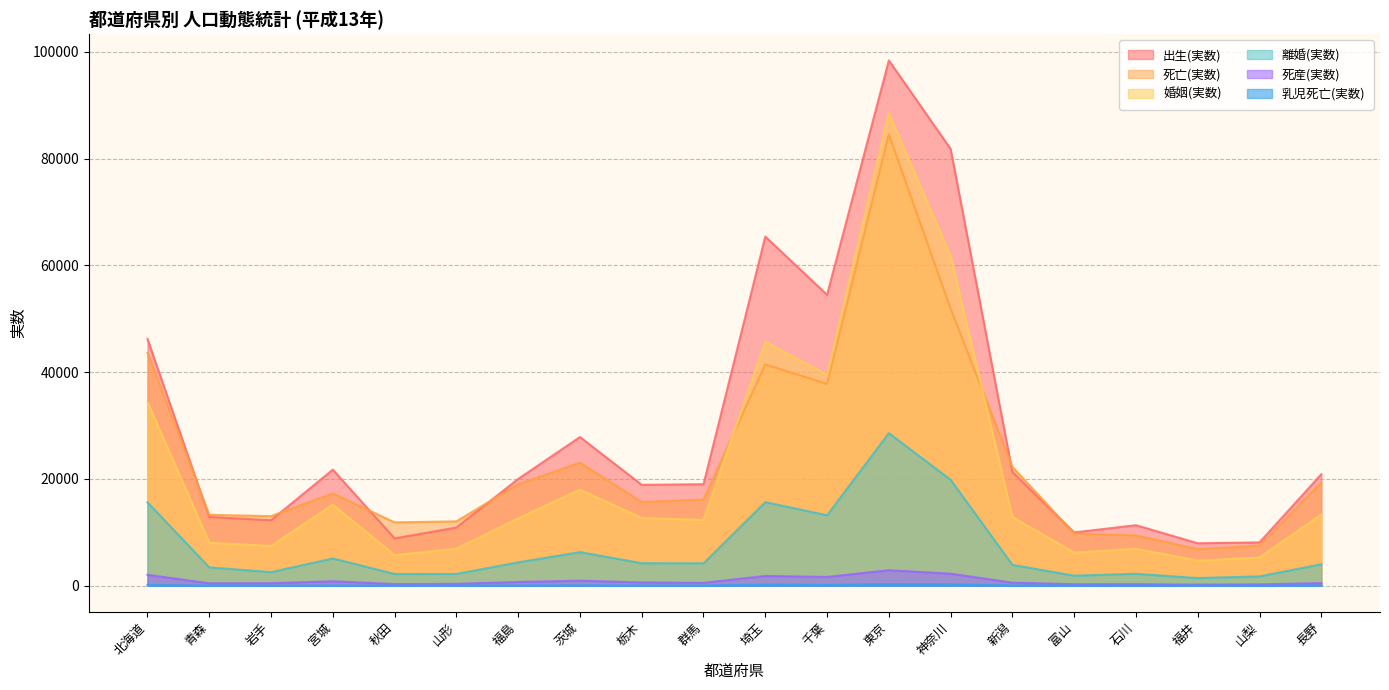

Is it true that 死産(実数) equals 1413 at 北海道?

False